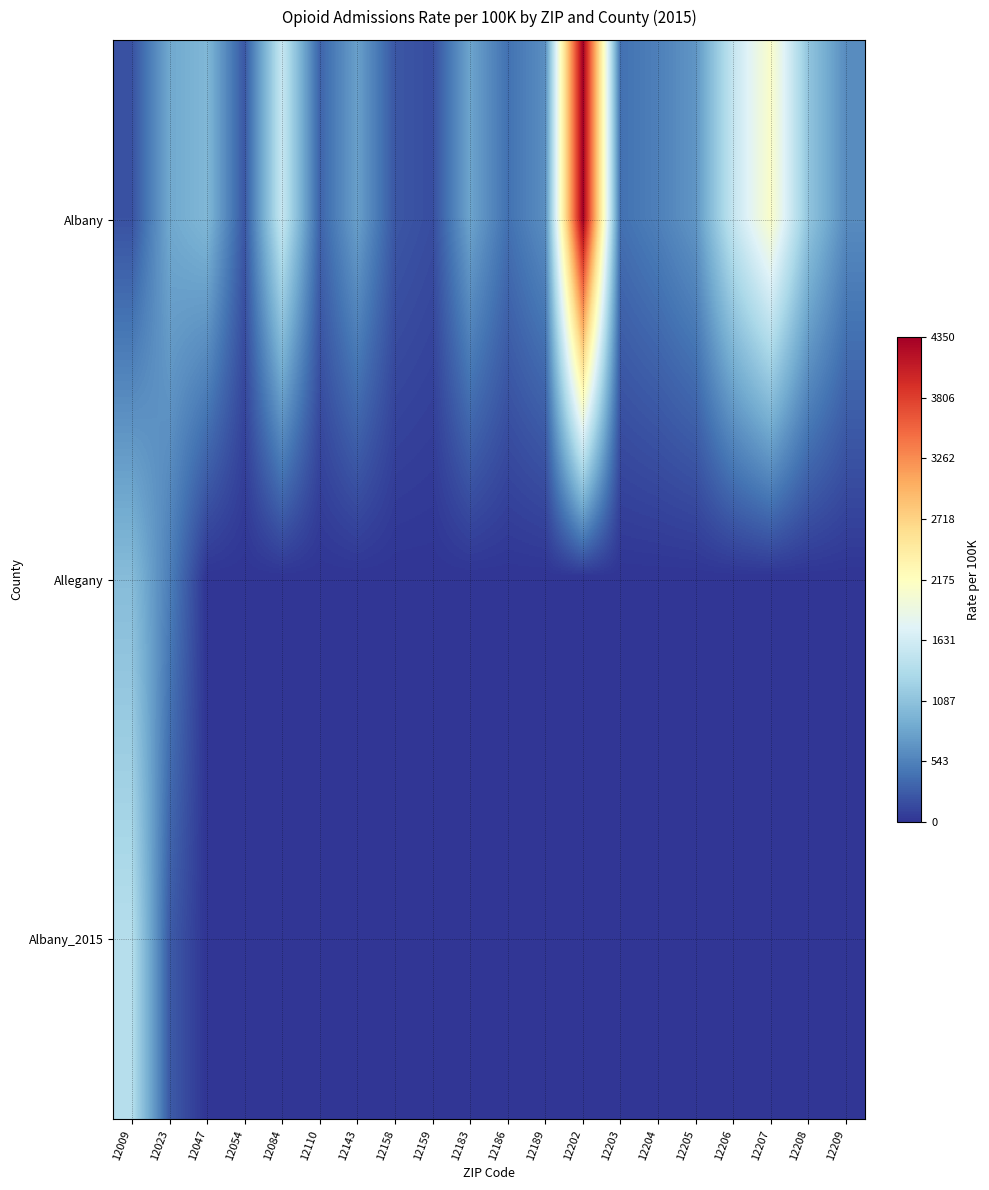

List the series in order of their peak value, highest first.

Albany, Albany_2015, Allegany